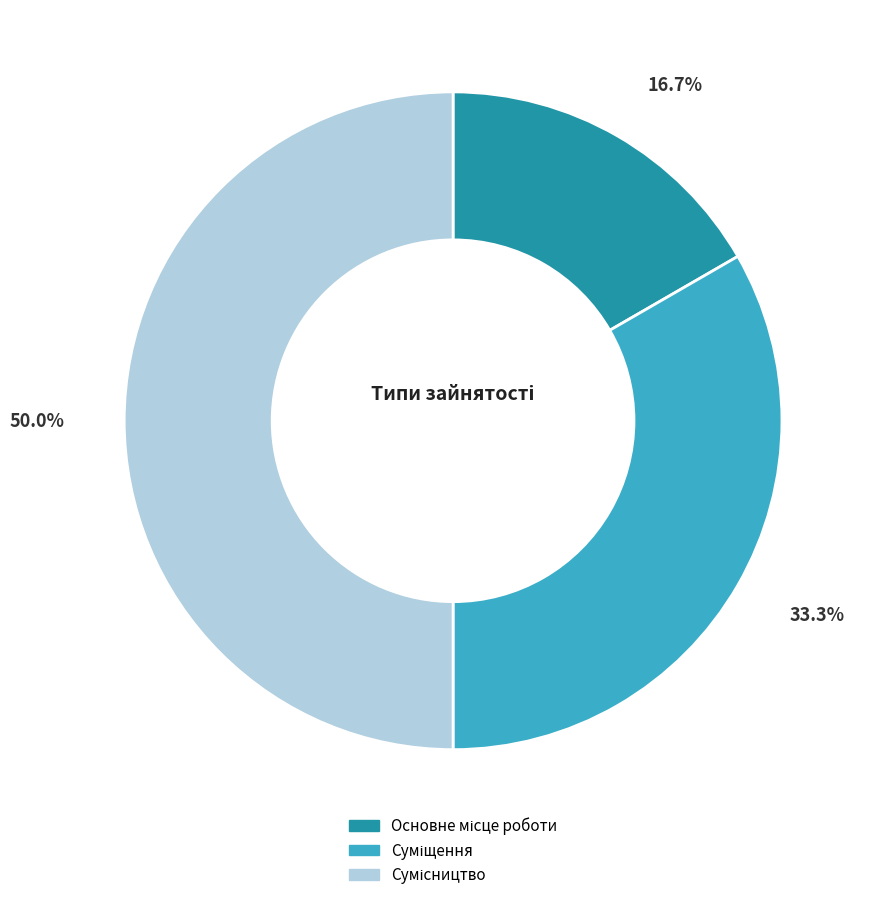

Combined, do Суміщення and Основне місце роботи account for over 50%?

No